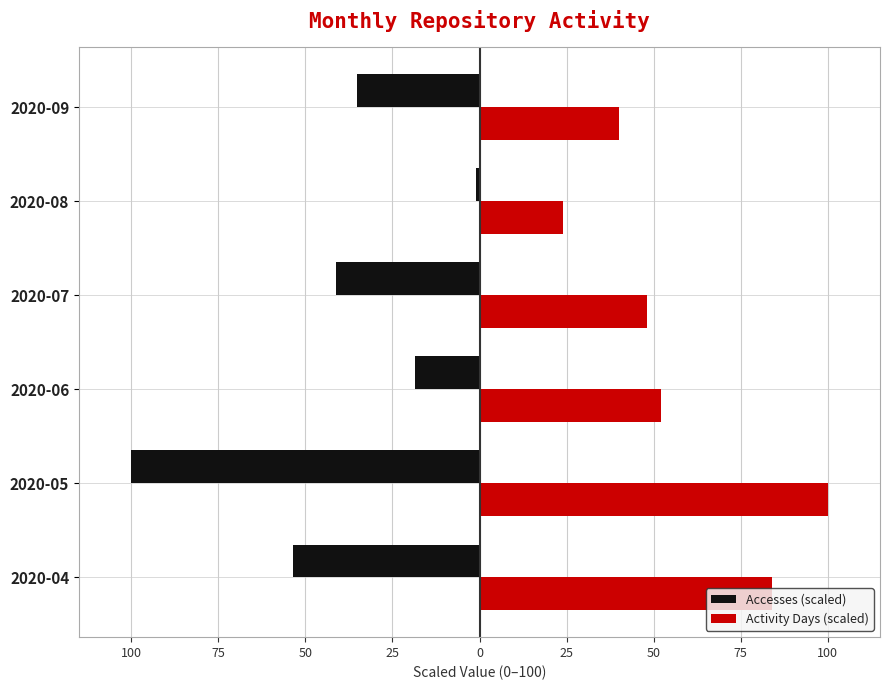

What are all the series names shown in the legend?

Accesses (scaled), Activity Days (scaled)